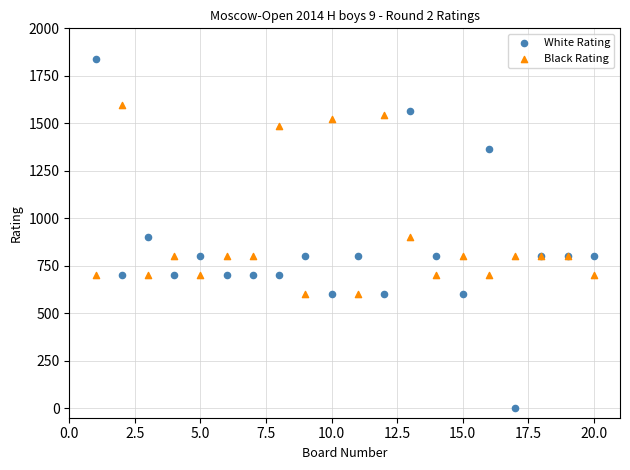

Which series has the widest spread of Y values?

White Rating